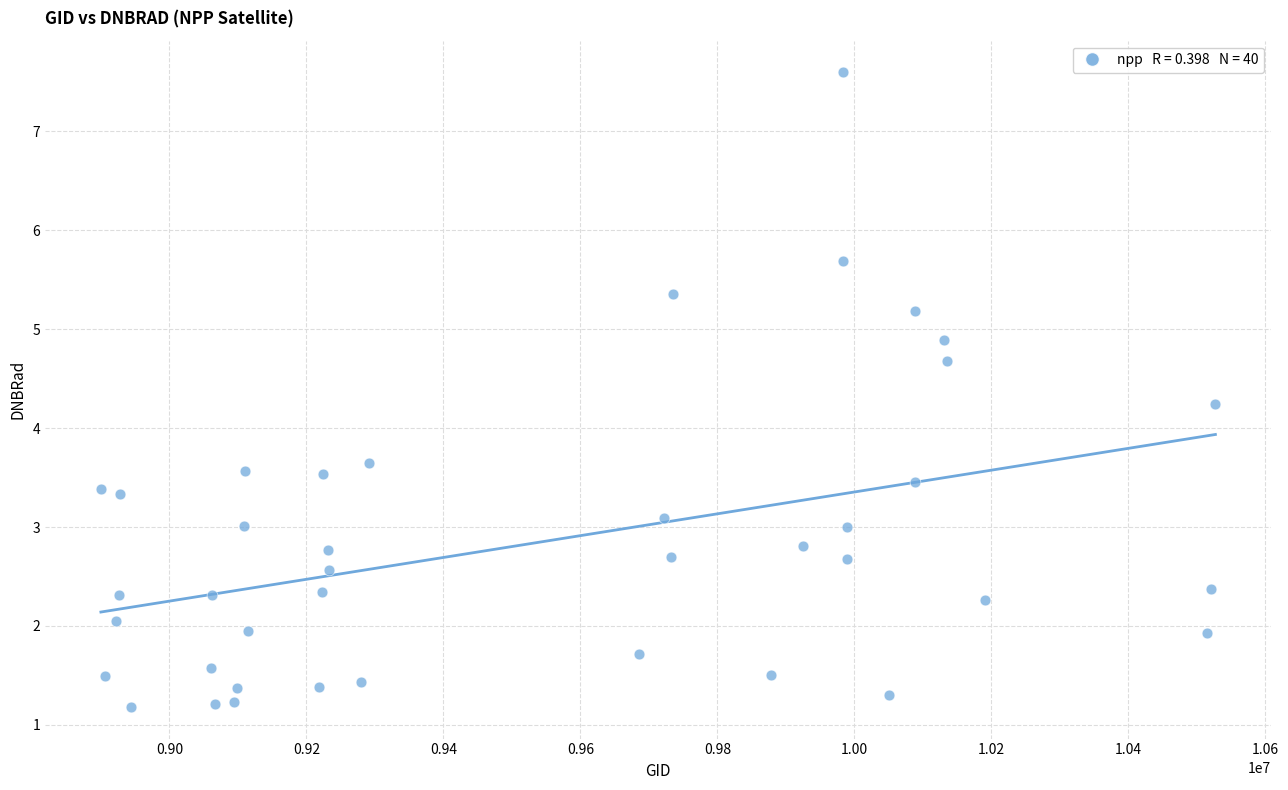

What is the range of Y values (max minus min)?

6.4